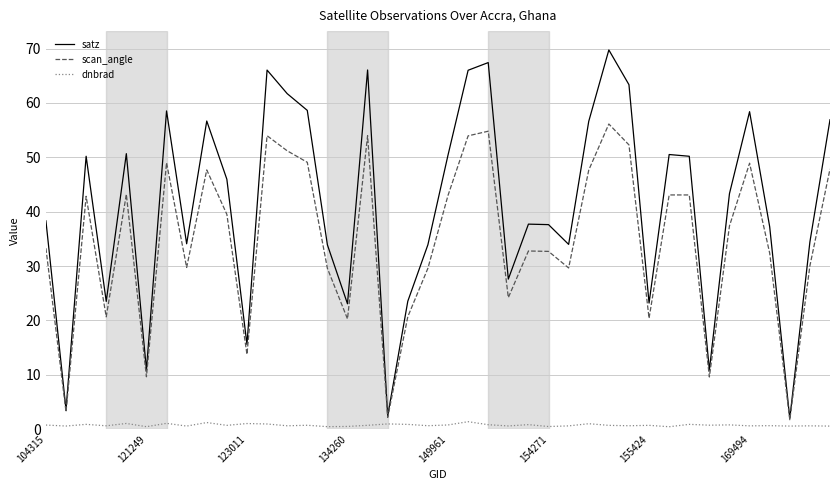

Rank the series by their maximum value, from highest to lowest.

satz, scan_angle, dnbrad